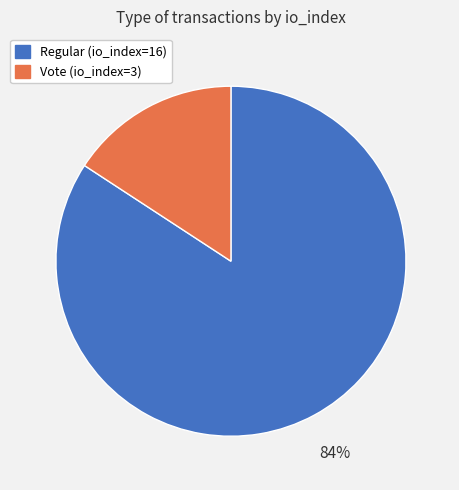

To the nearest percent, what is the average slice percentage?

50%